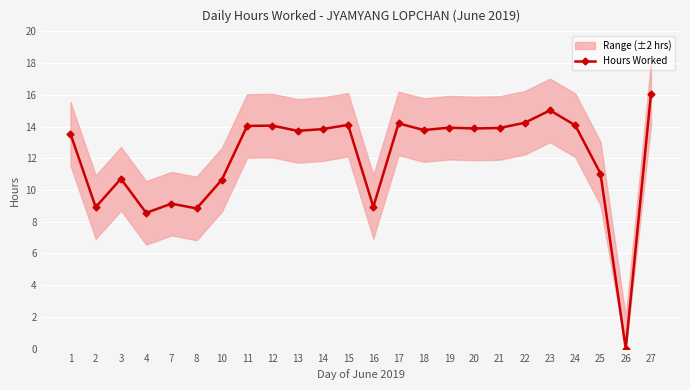

Read the value at 8.

8.8